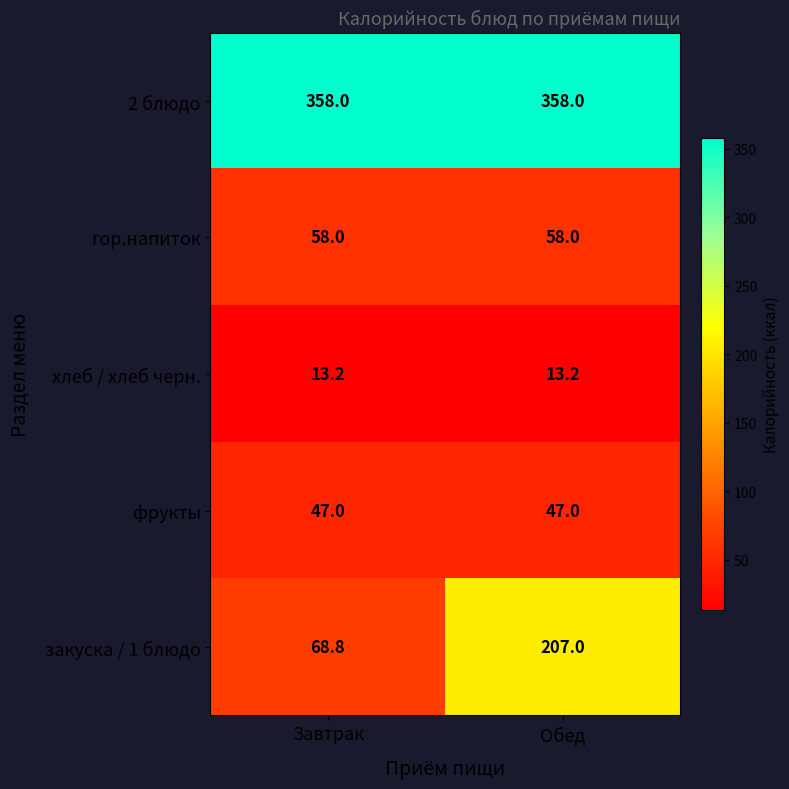

What is the smallest value displayed?

13.2